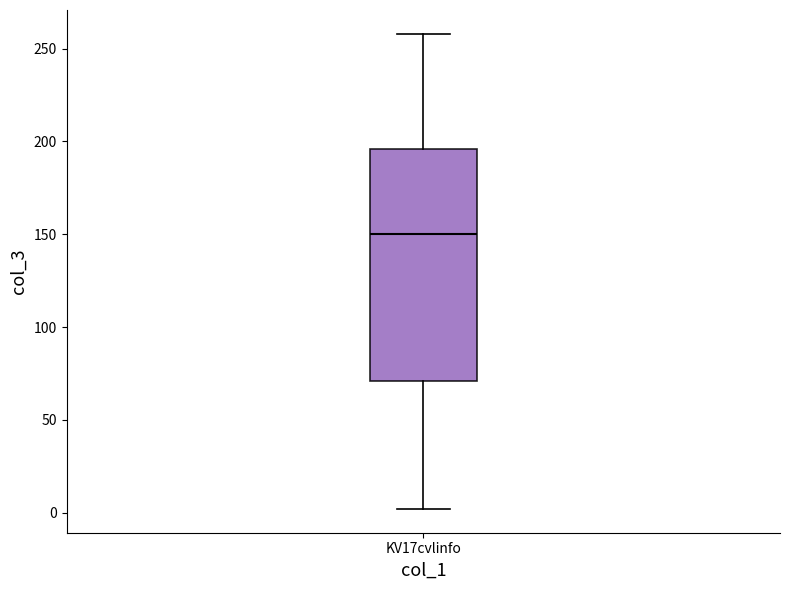

Transcribe this box plot: give where the median line is, the range the box spans, and where the two whiskers end, as read against the y-axis. The values are not printed on the chart, so give them approximately, as read against the axis.

median 150, box 70 to 195, whiskers 0 to 260